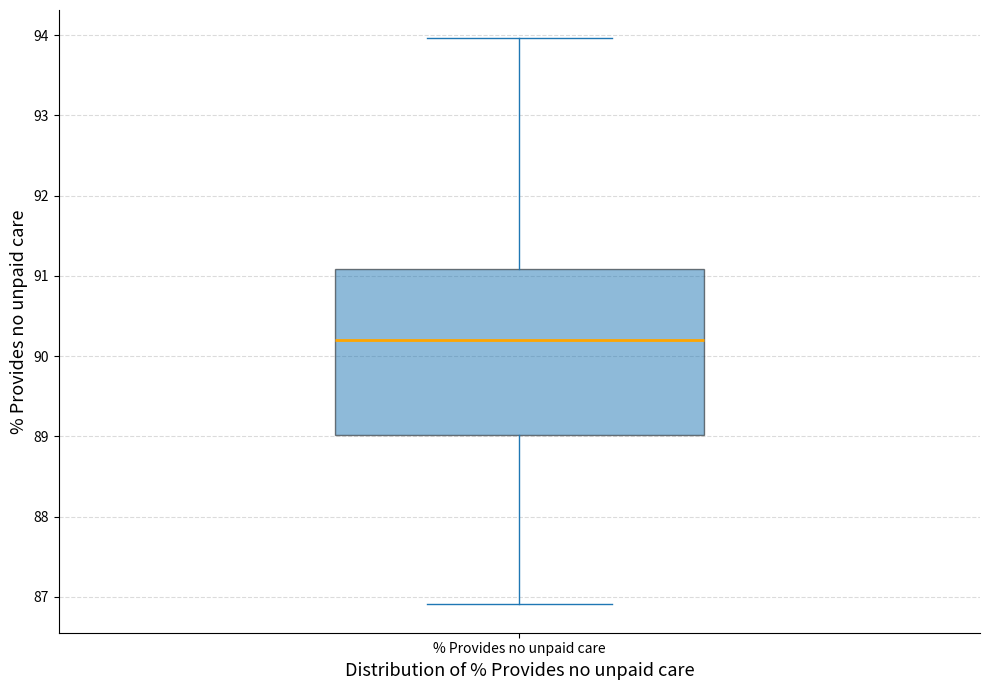

Transcribe this box plot: give where the median line is, the range the box spans, and where the two whiskers end, as read against the y-axis. The values are not printed on the chart, so give them approximately, as read against the axis.

median 90.2, box 89.0 to 91.1, whiskers 86.9 to 94.0